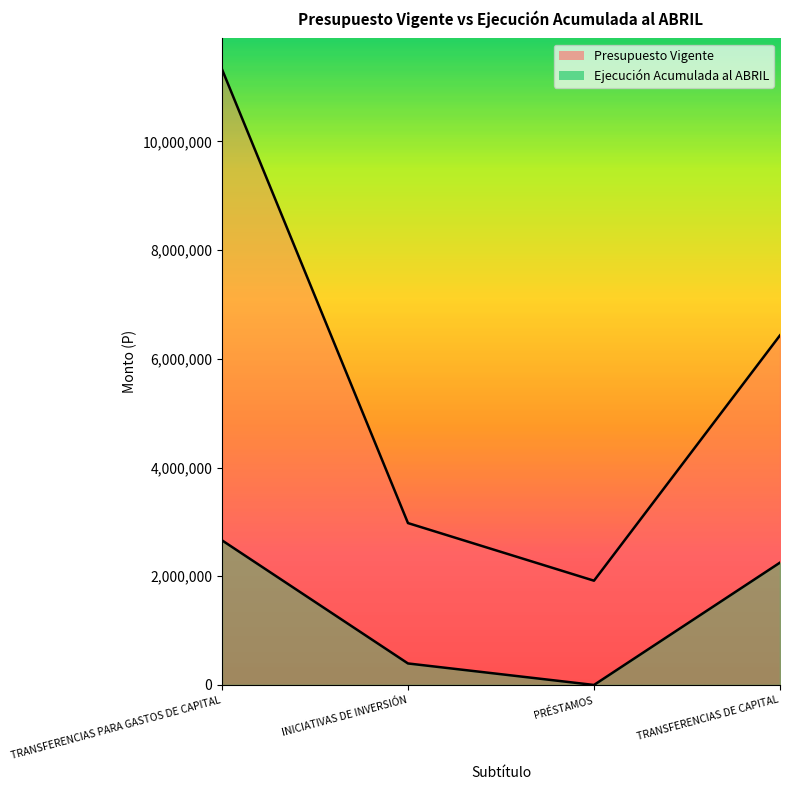

List the series in order of their peak value, lowest first.

Ejecución Acumulada al ABRIL, Presupuesto Vigente